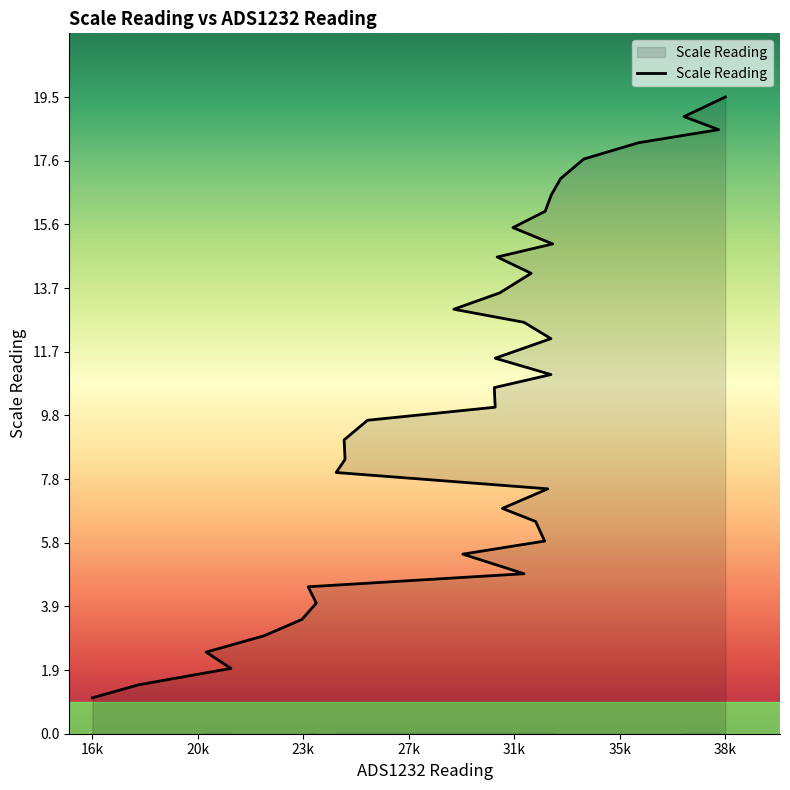

At which label is the value closest to 10?

30719